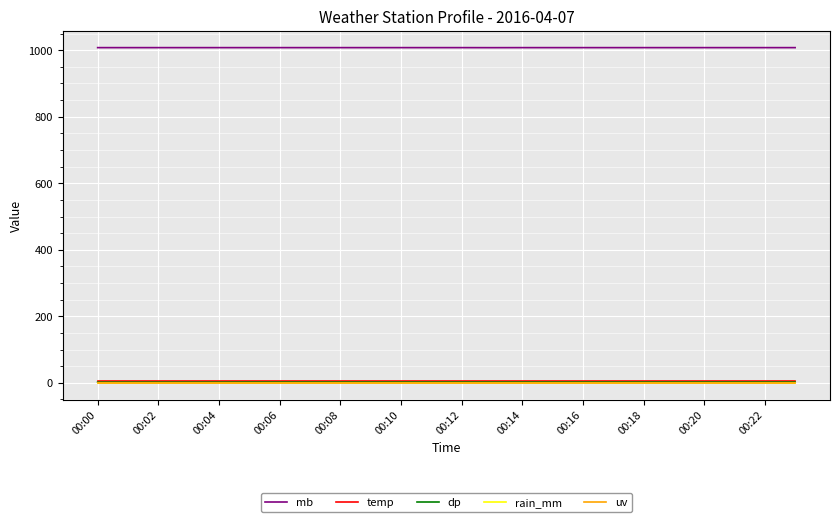

What is the minimum value for dp?

2.0